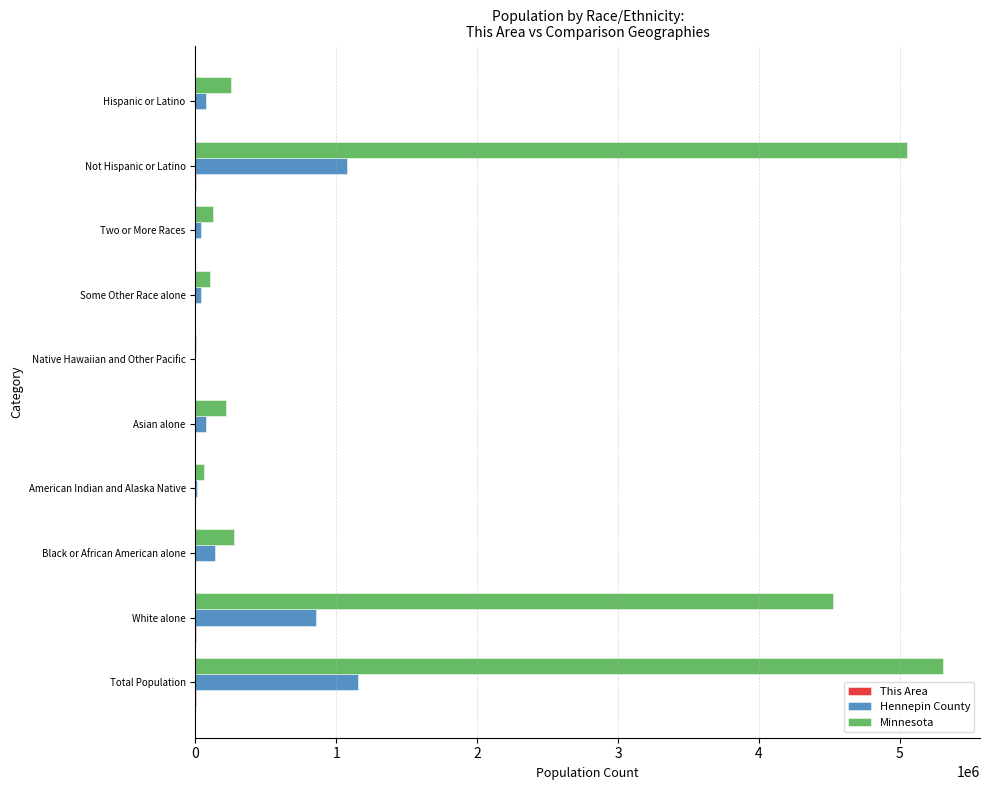

What is the sum of all Minnesota values?

15911775